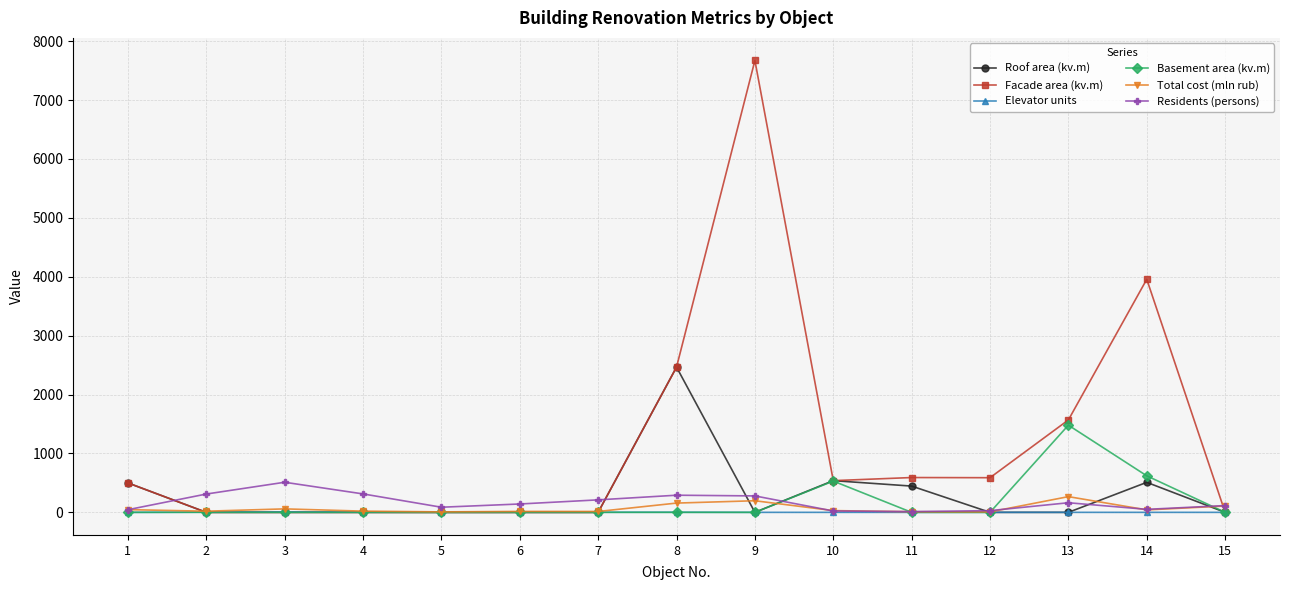

How many distinct data groups are displayed?

6